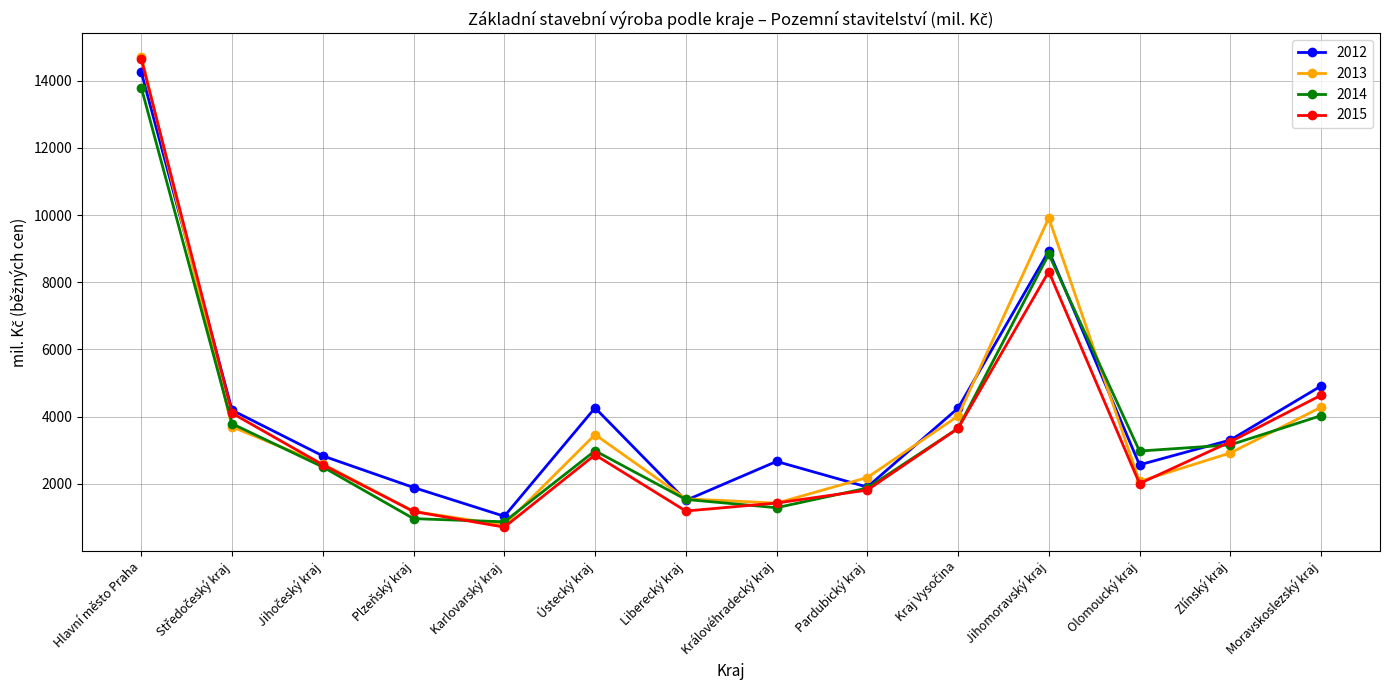

What is the difference between the 2015 values at Královéhradecký kraj and Zlínský kraj?

1822